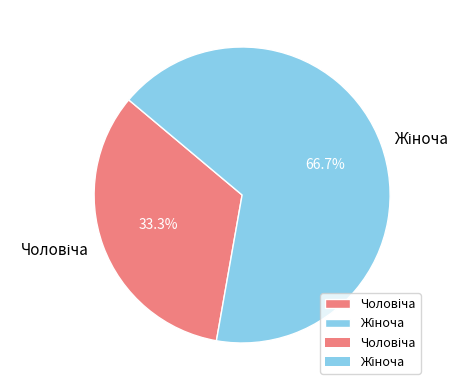

Is there a majority slice in this chart?

Yes